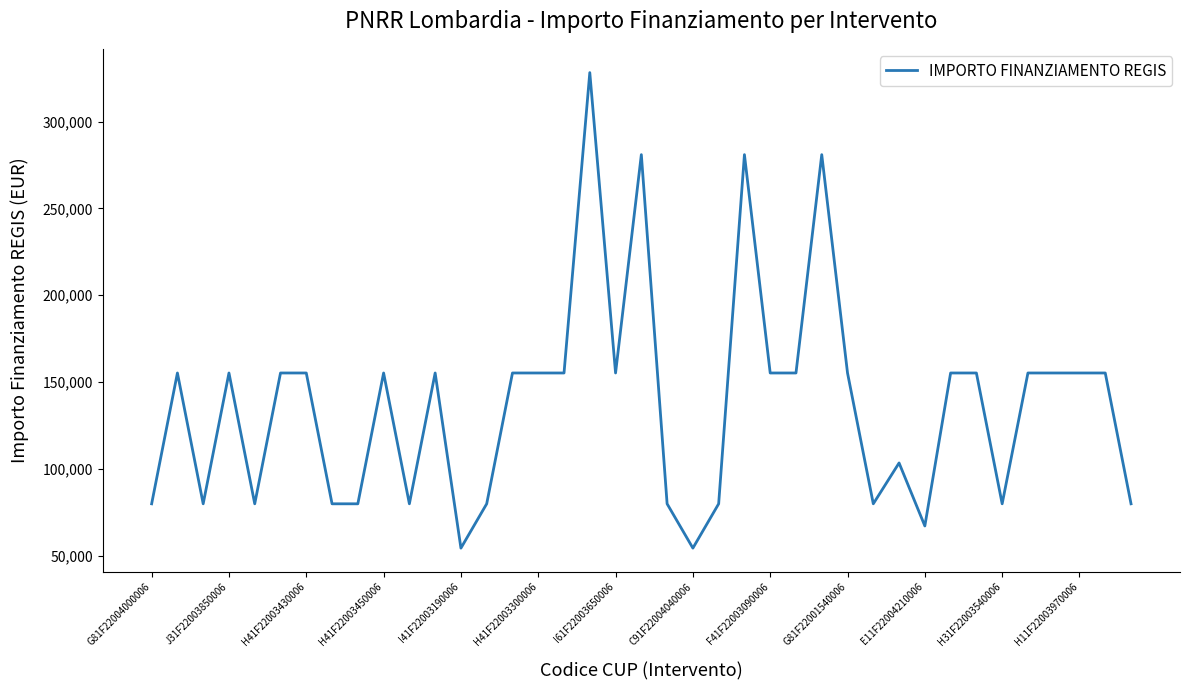

What is the difference between the maximum and minimum values?

273748